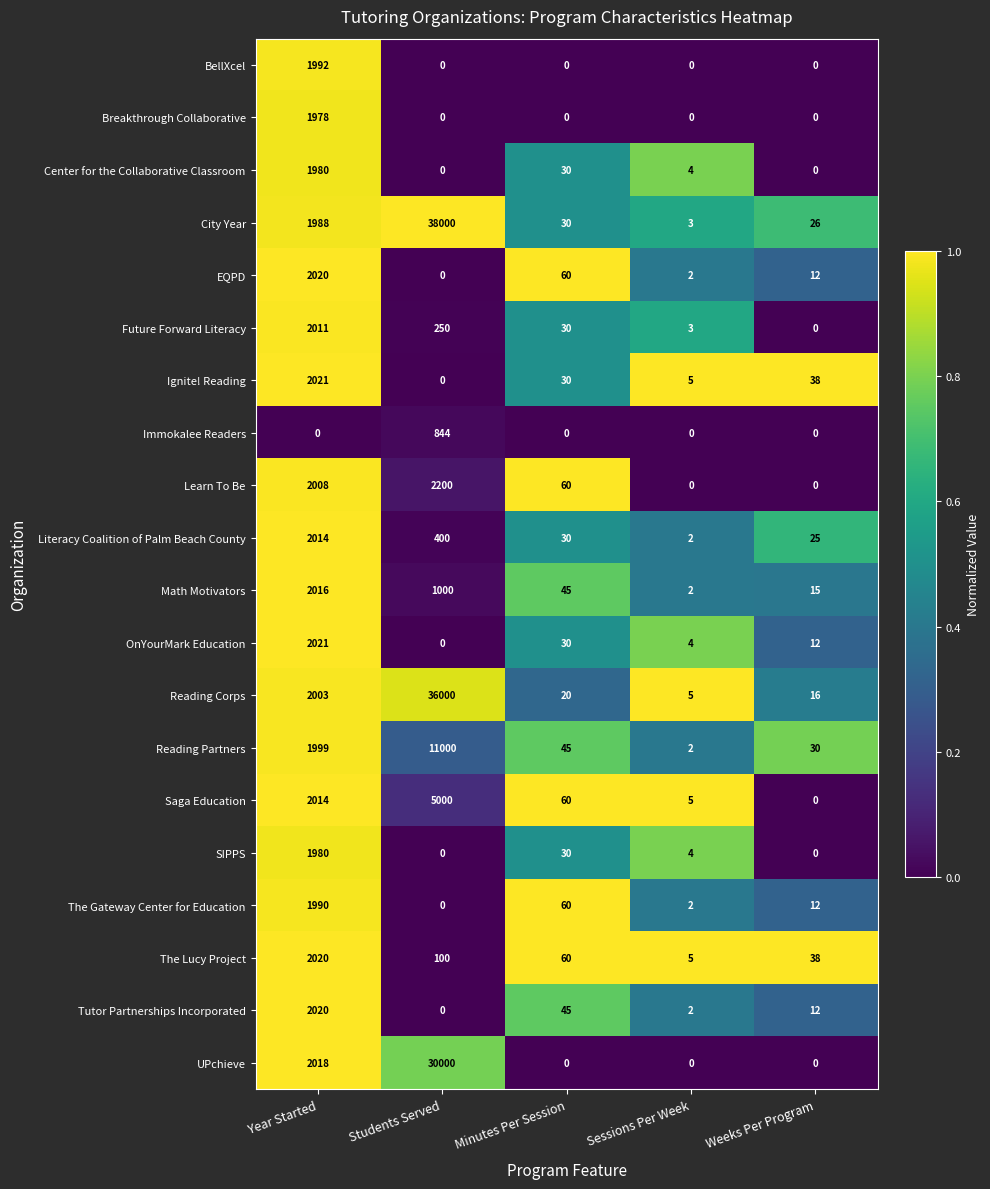

What value does the The Gateway Center for Education series have at Year Started?

1990